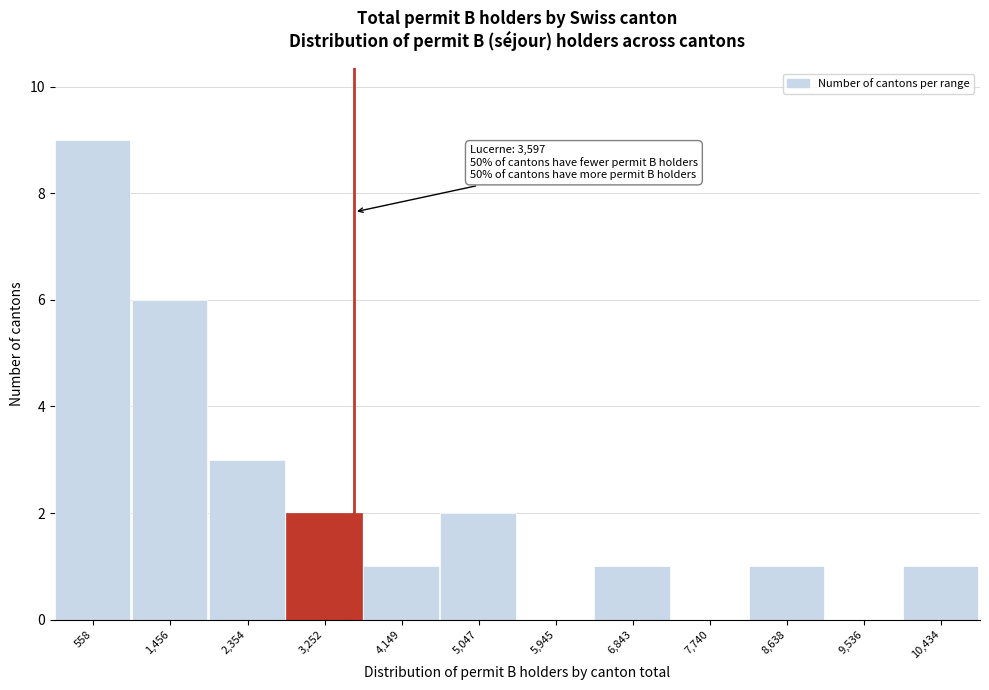

Over which range of the x-axis is the bar tallest?

100 to 1000